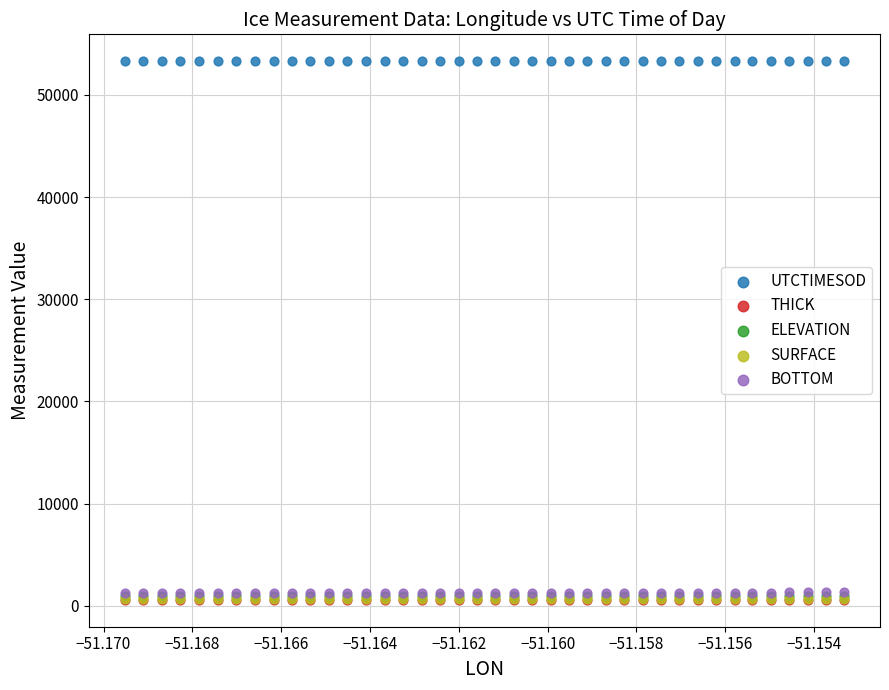

Which series contains the highest Y value?

UTCTIMESOD